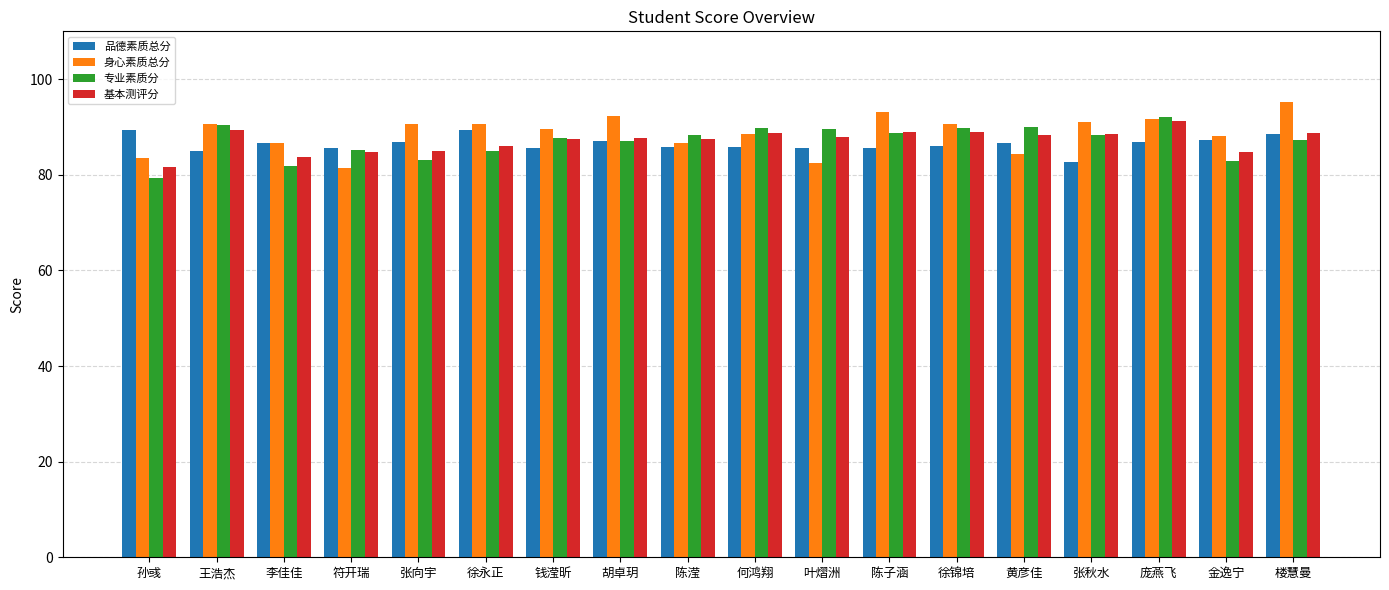

At which label does 身心素质总分 reach its minimum?

符开瑞